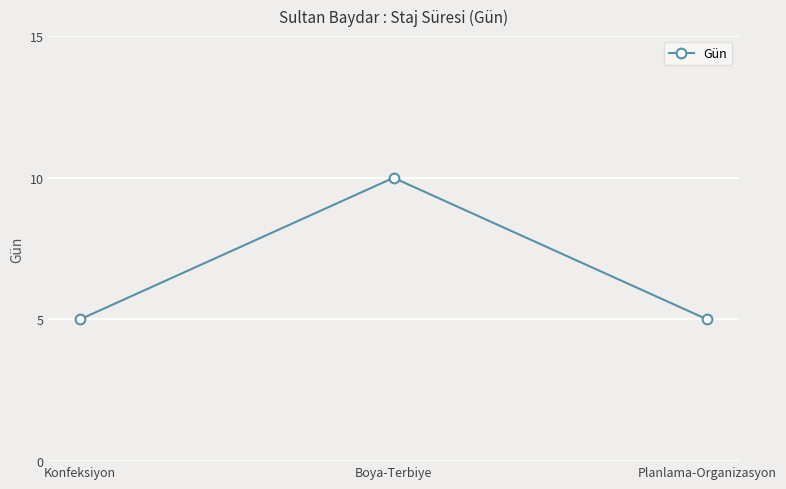

Reading right to left, list all the values displayed in this chart.

Planlama-Organizasyon=5	Boya-Terbiye=10	Konfeksiyon=5